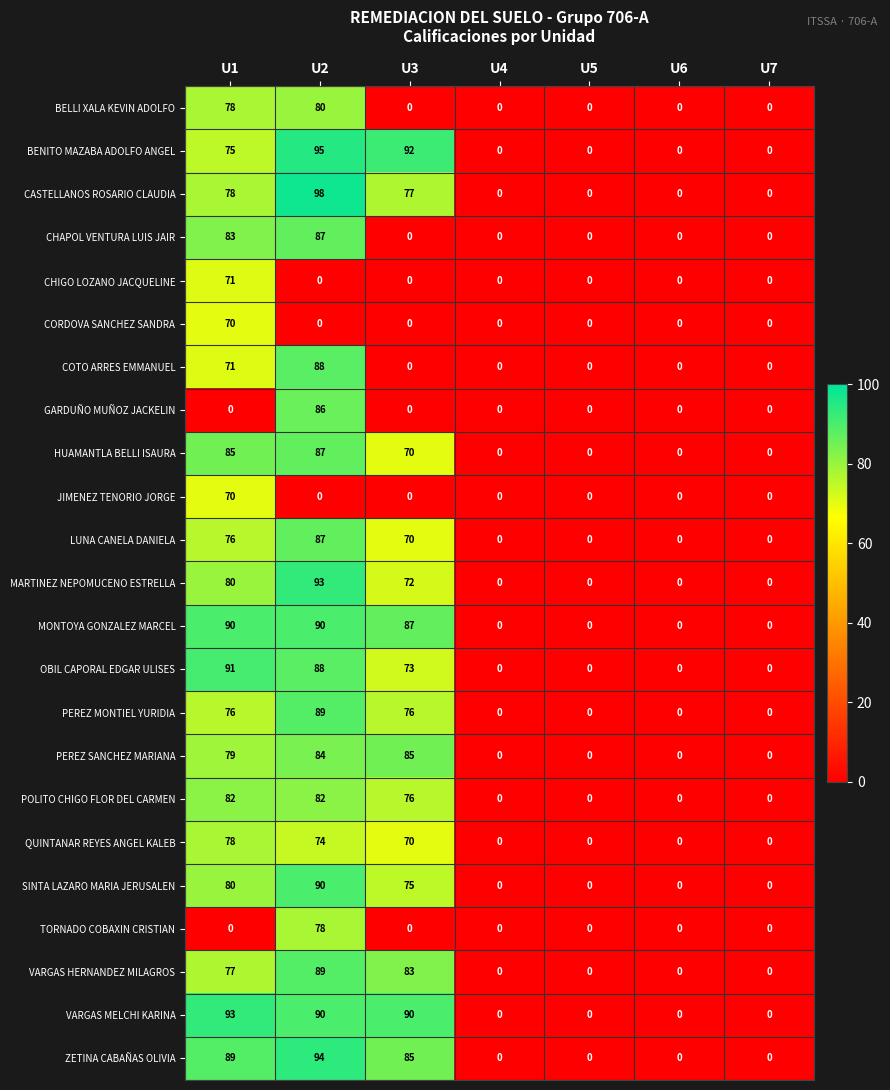

Between U3 and U5, which series saw the biggest shift?

BENITO MAZABA ADOLFO ANGEL